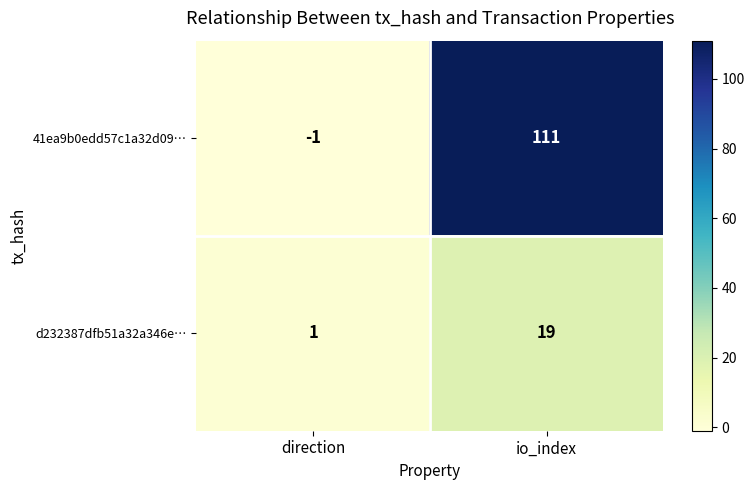

At which label is 41ea9b0edd57c1a32d09… closest to 55?

direction